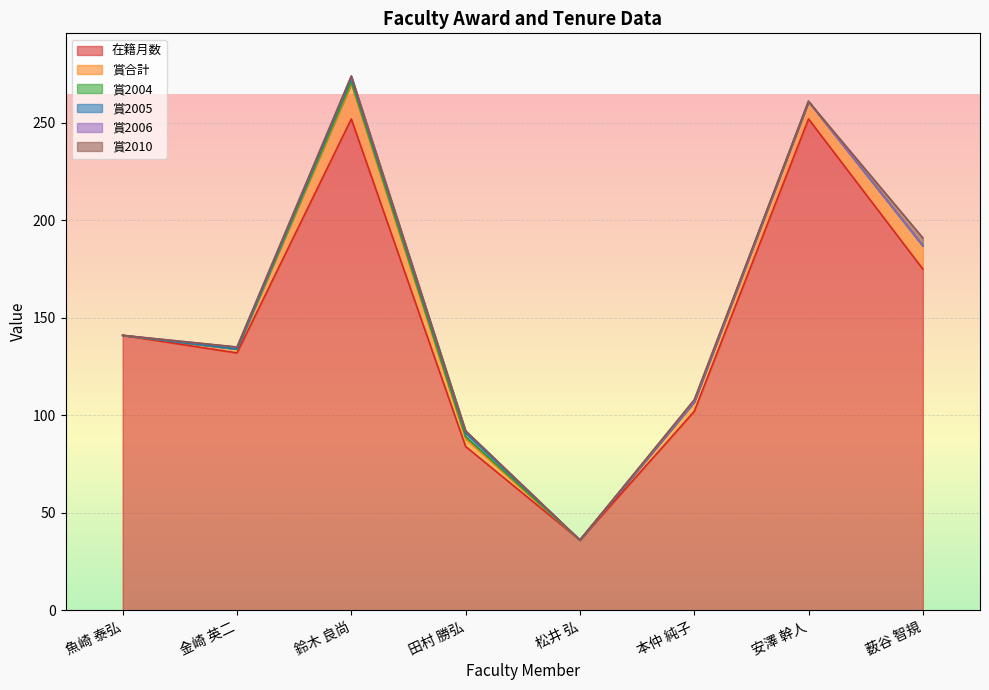

True or false: 賞2005 and 賞2004 cross at least once.

False